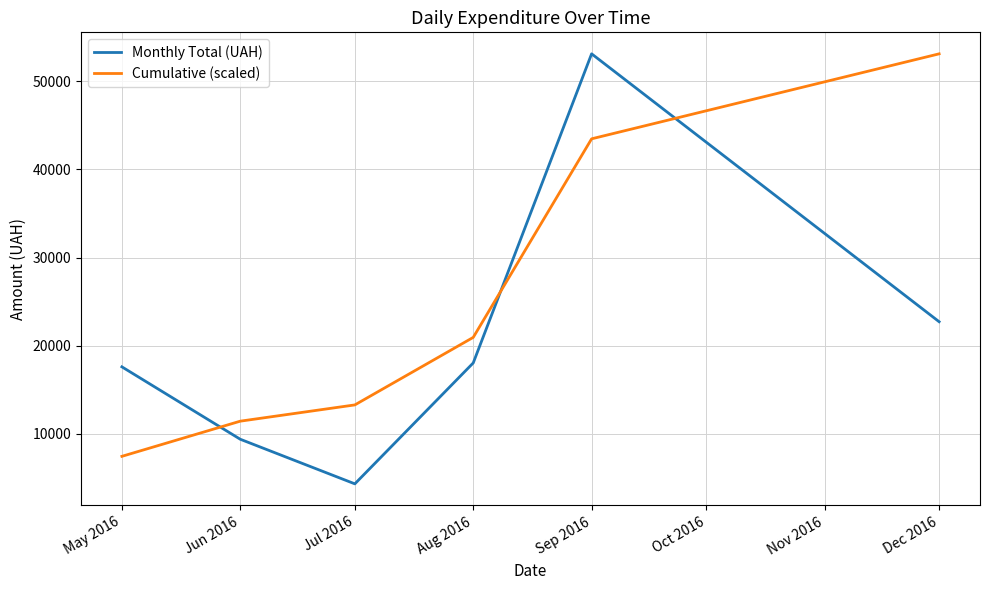

At which category does Monthly Total (UAH) reach its first local peak?

Sep 2016